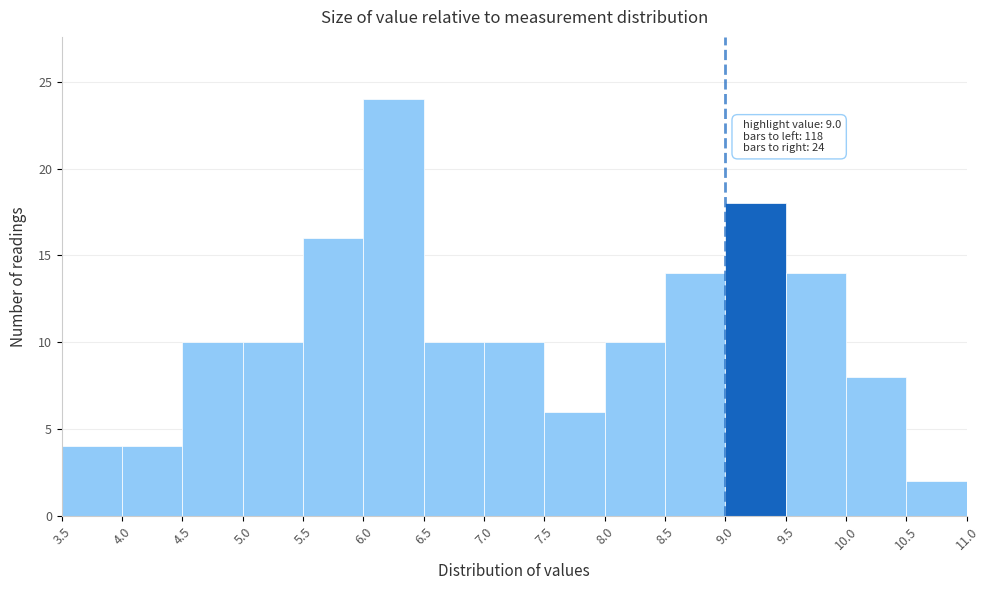

Over which range of the x-axis is the bar tallest?

6.0 to 6.5